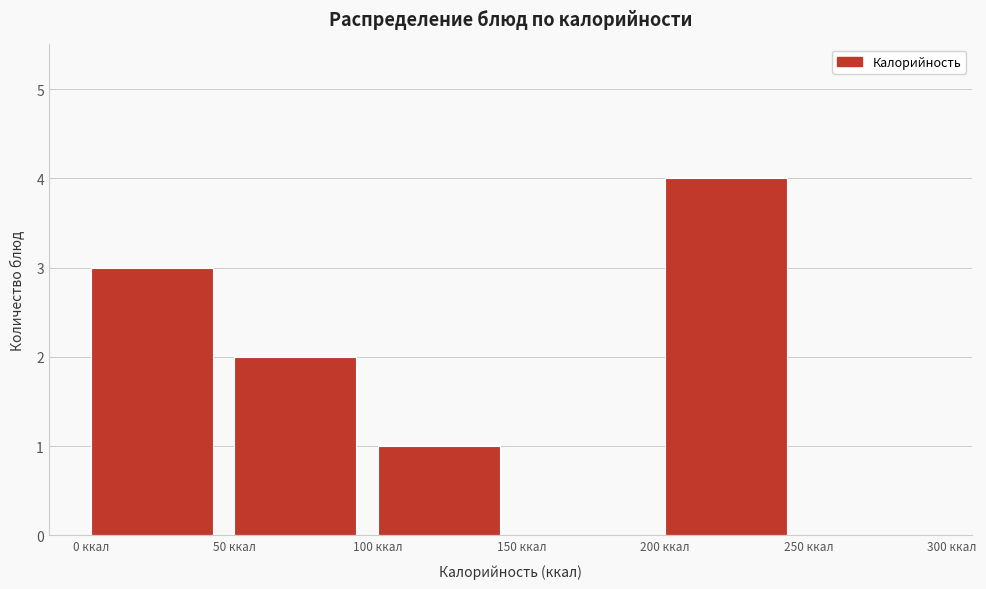

How tall is the bar that spans 50 to 100 on the x-axis? The values are not printed on the chart, so give them approximately, as read against the axis.

2